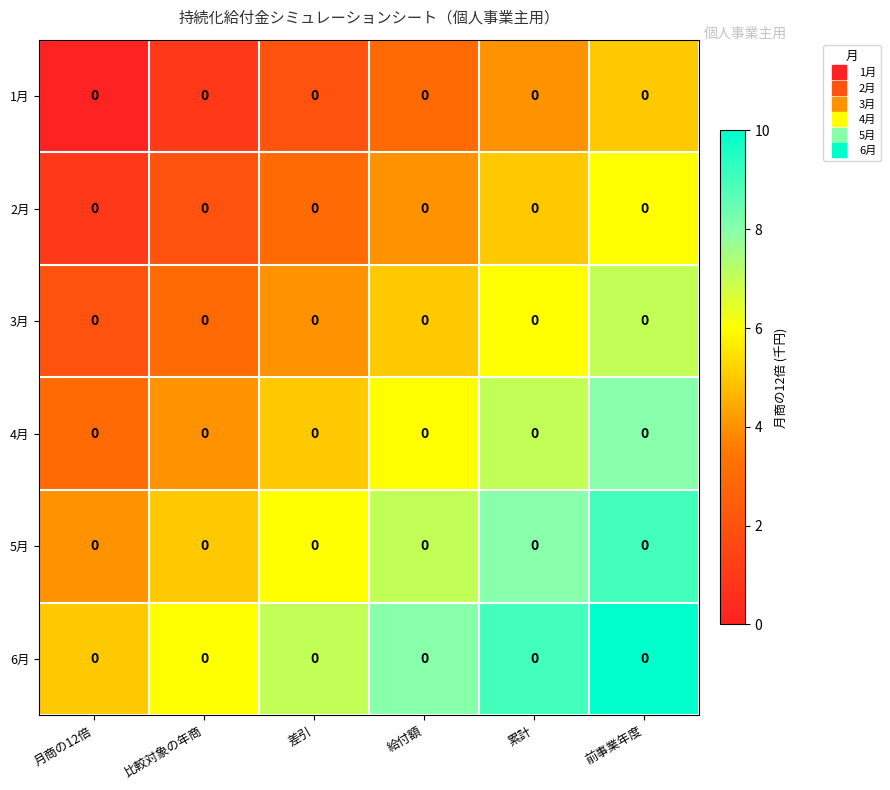

How many series are shown in this chart?

6